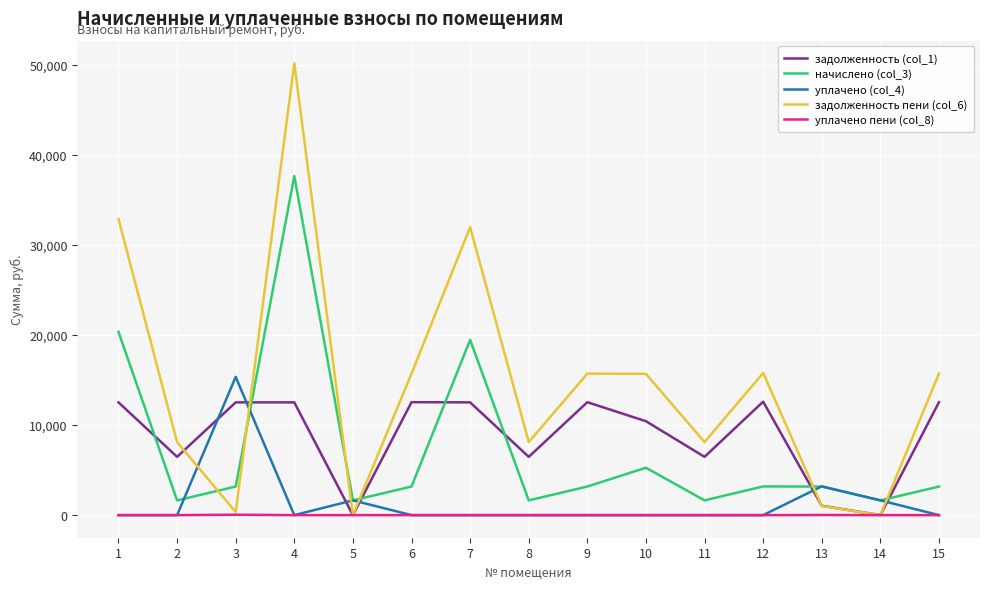

Which series has the widest spread of values?

задолженность пени (col_6)